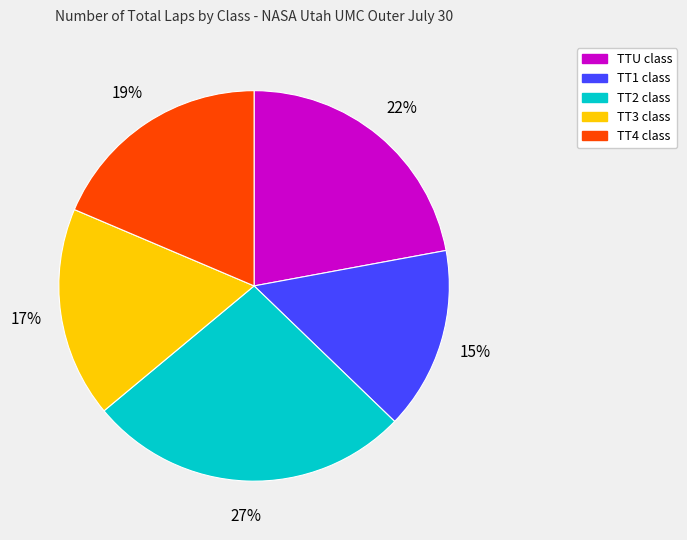

The TT3 slice represents 17% of the pie. True or false?

True